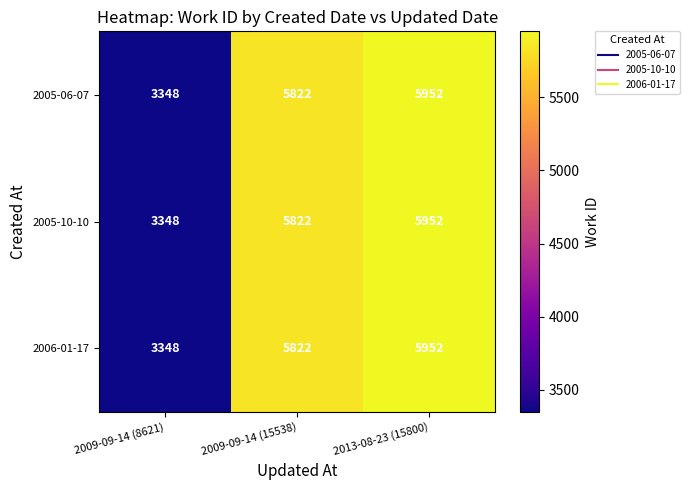

At which category is the sum across all series the highest?

2013-08-23 (15800)